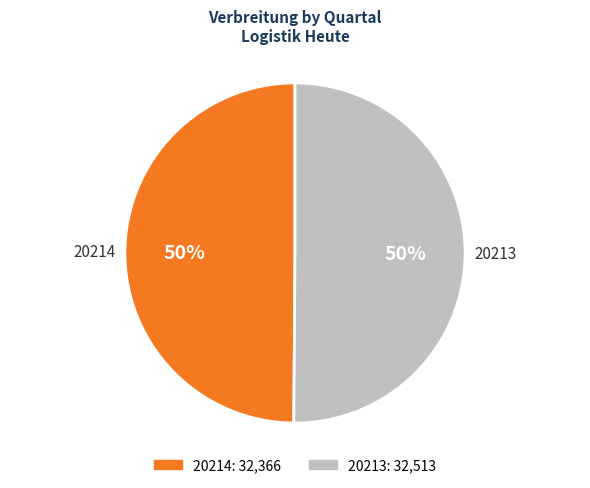

To the nearest percent, what portion does 20214 represent?

50%